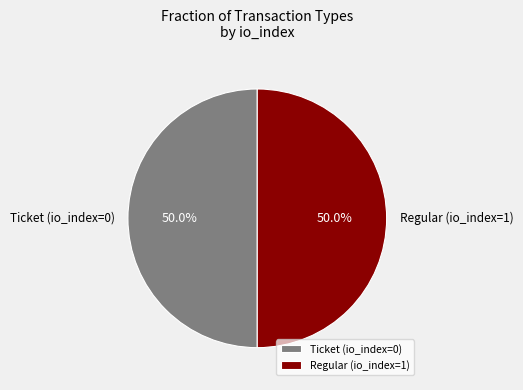

What percentage is NOT represented by Ticket (io_index=0)?

50.0%